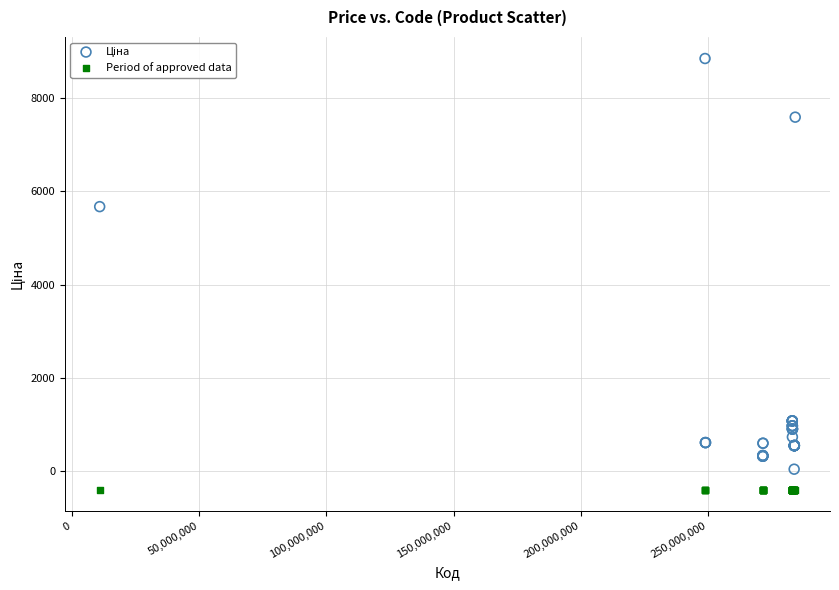

Across all series, what Y value is closest to 4223?

5673.8